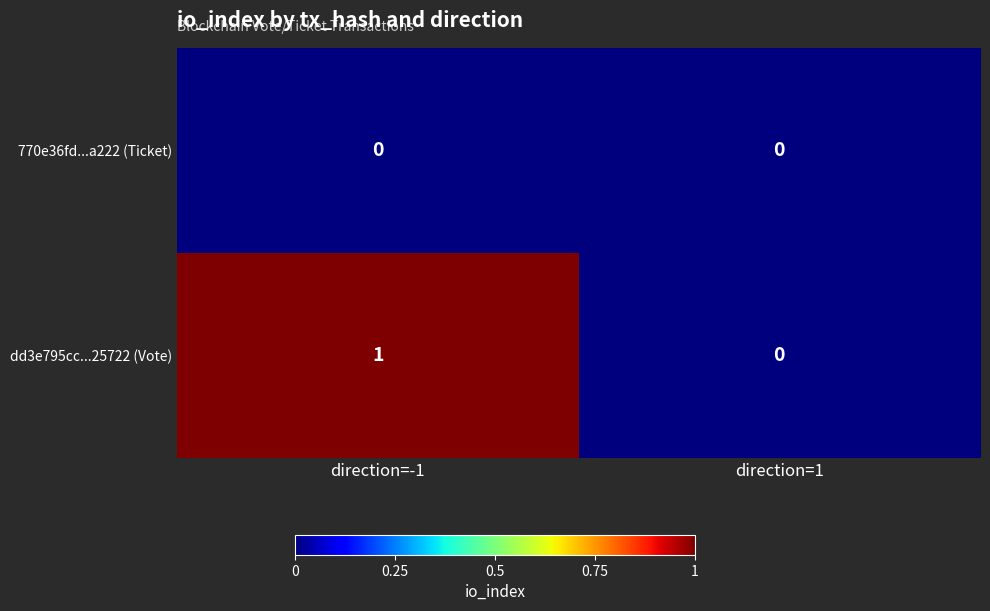

Which series has the largest total across all categories?

dd3e795cc...25722 (Vote)